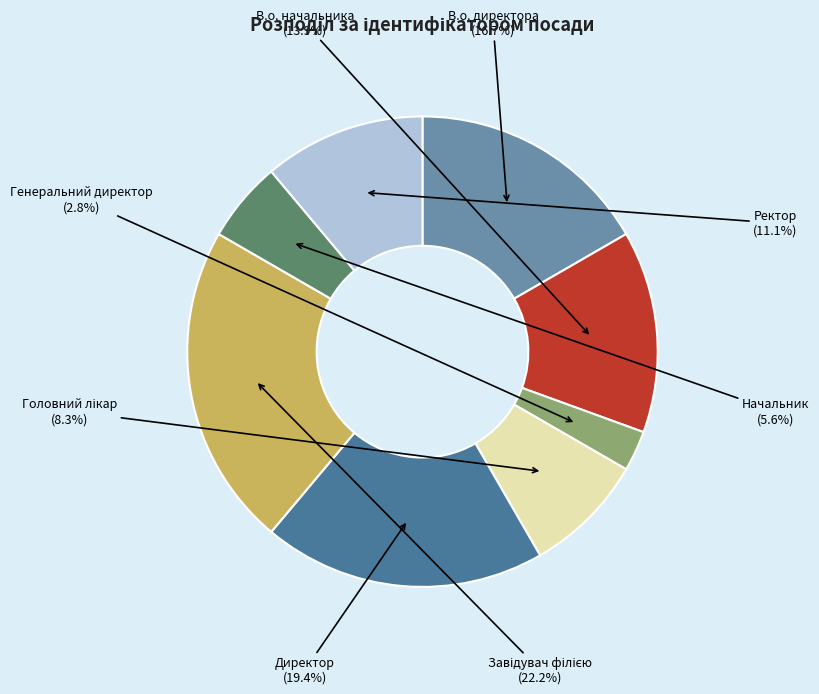

What is the smallest slice in the pie chart?

Генеральний директор